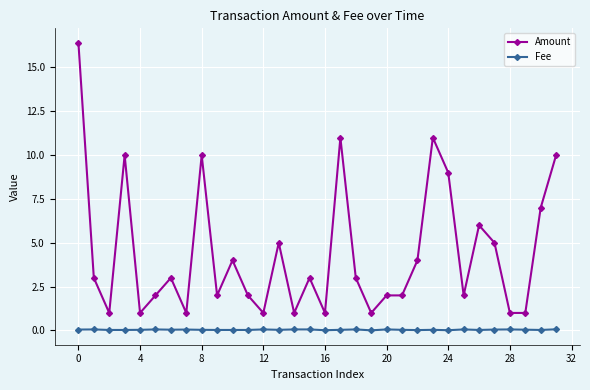

True or false: Amount and Fee intersect in this chart.

False